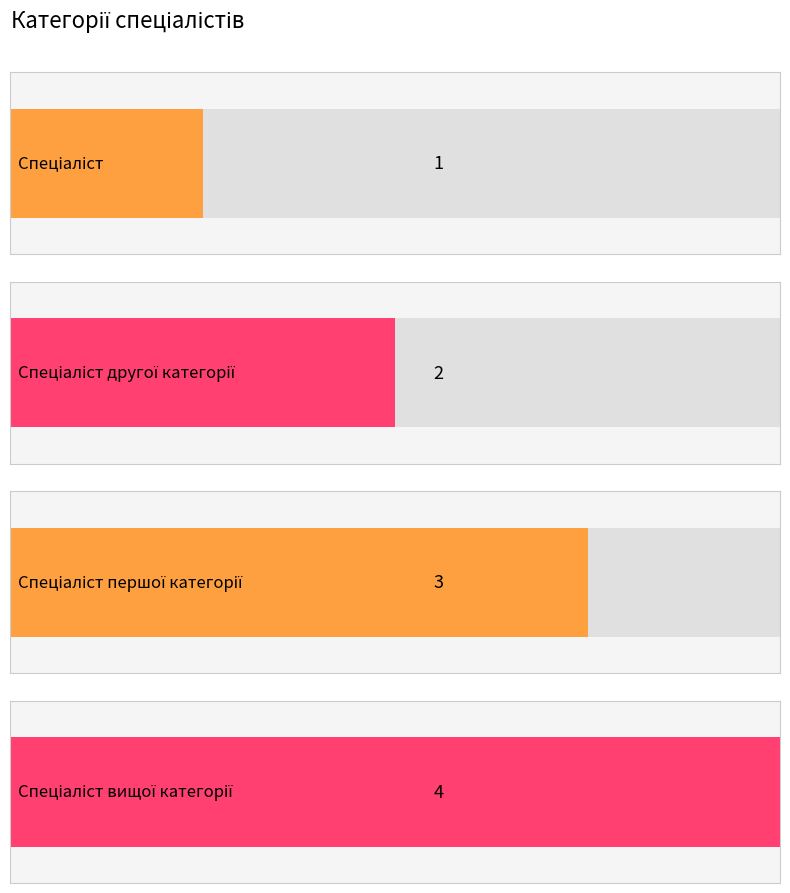

What is the approximate value at Спеціаліст першої категорії?

3